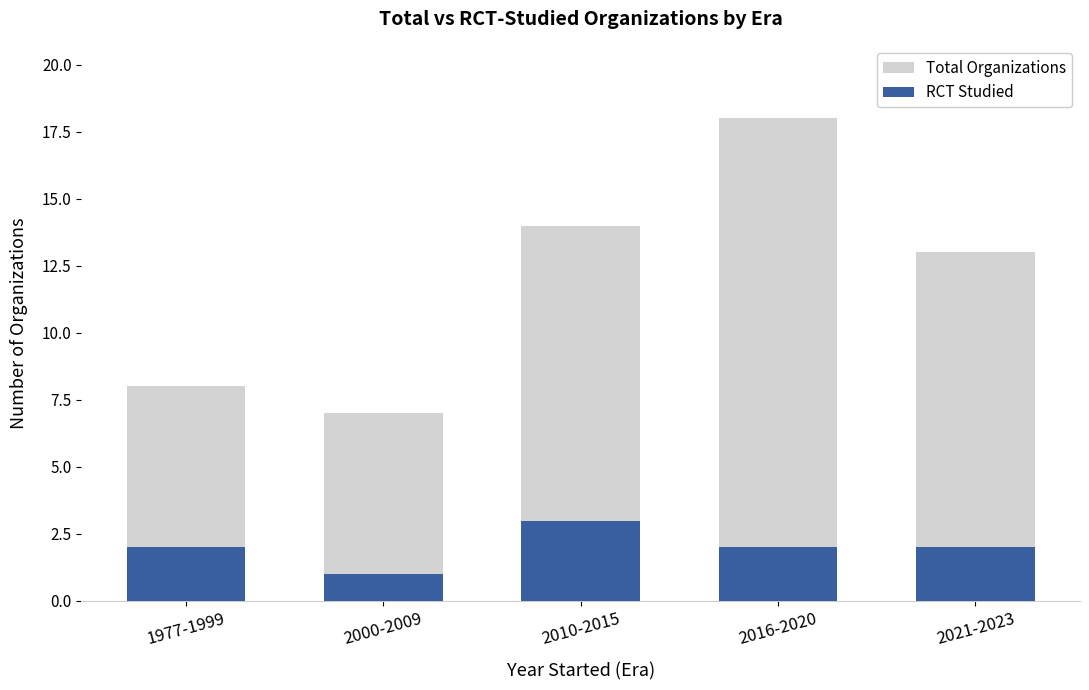

At 1977-1999, list the series in order from largest to smallest.

Total Organizations, RCT Studied